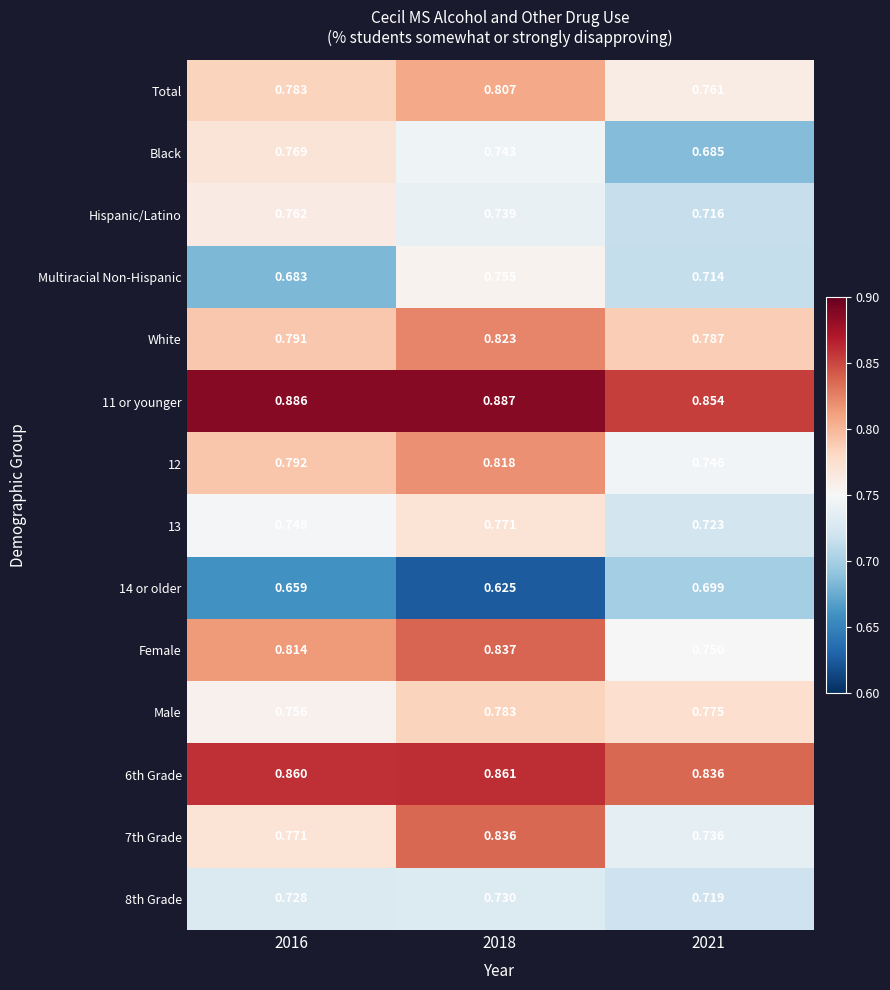

Which category has the lowest value across all series?

2018